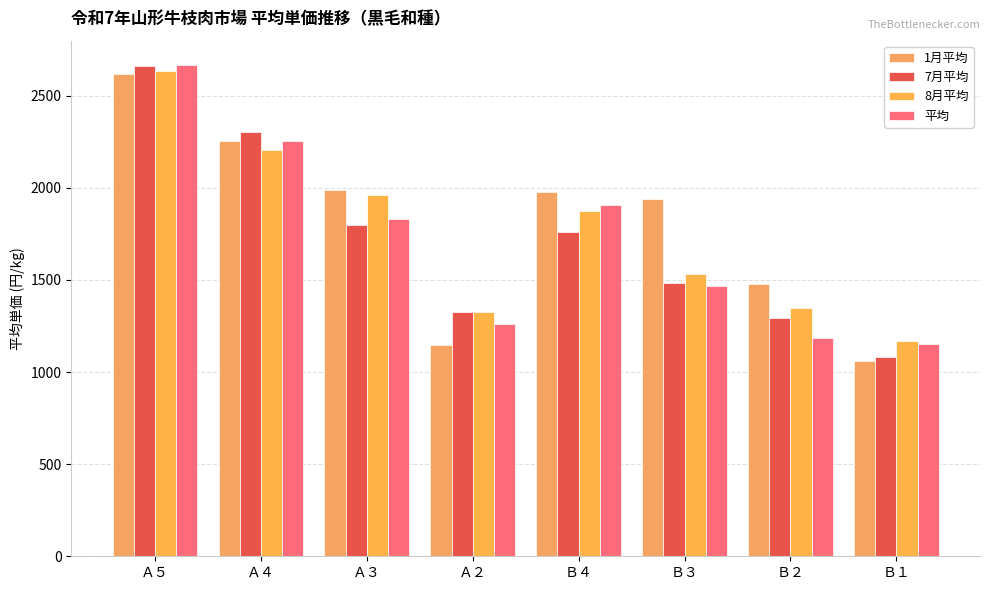

Reading left to right, list all the values displayed in this chart.

1月平均: 2619.5	2252.0	1991.0	1147.1	1976.0	1941.2	1478.5	1062.9
7月平均: 2663.3	2301.0	1796.7	1324.9	1761.0	1481.0	1295.1	1083.0
8月平均: 2633.4	2206.7	1961.6	1327.7	1875.0	1533.8	1347.5	1167.7
平均: 2666.1	2255.6	1829.5	1259.3	1907.0	1465.8	1185.0	1150.8